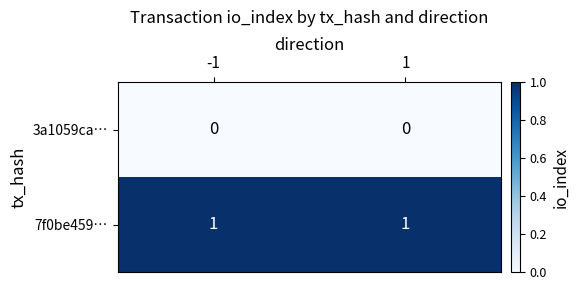

Rank the series by their average value, from highest to lowest.

7f0be459…, 3a1059ca…